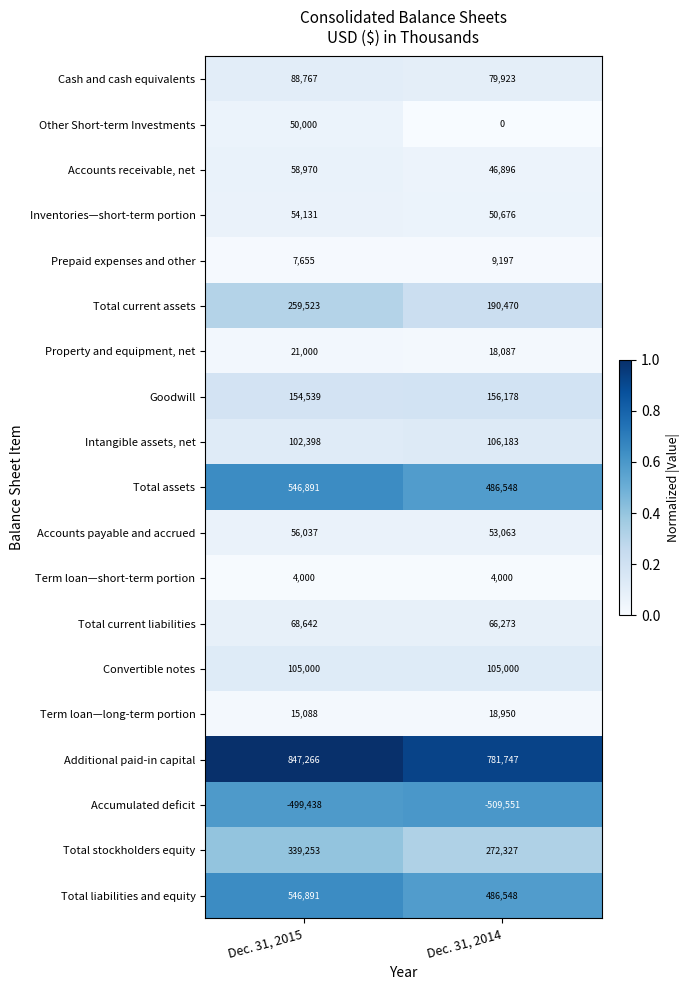

List the labels in order of Total liabilities and equity value, smallest first.

Dec. 31, 2014, Dec. 31, 2015